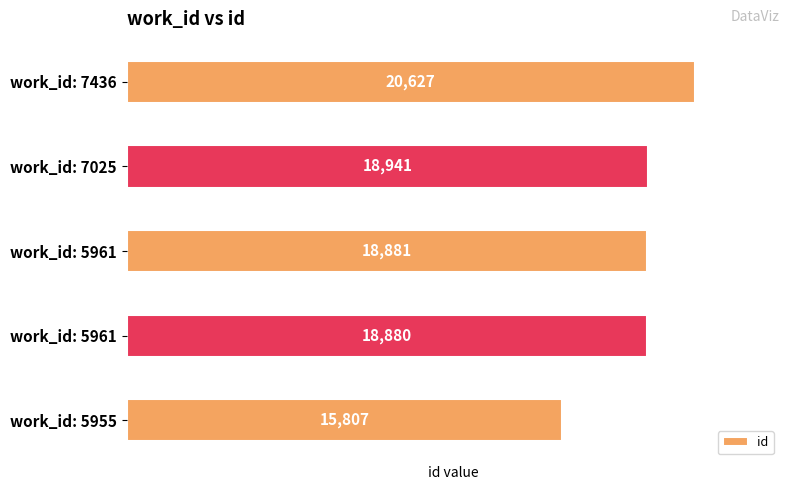

What is the maximum value shown in the chart?

20627